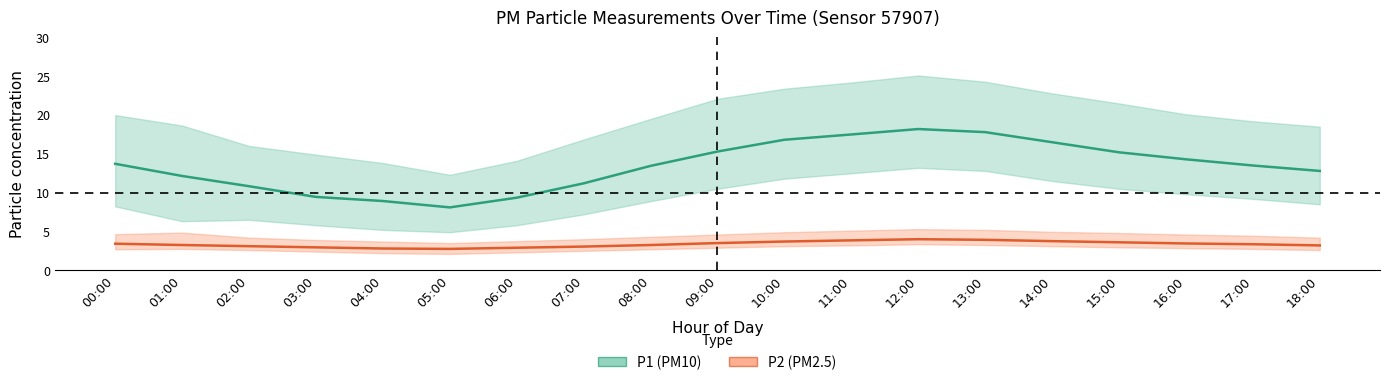

True or false: P2_mean and P1_upper cross at least once.

False